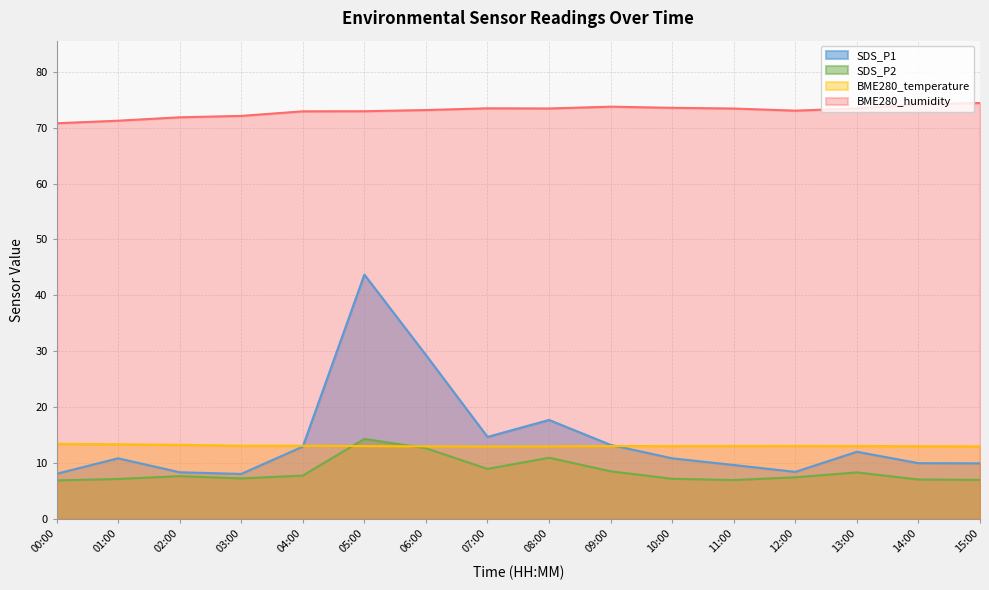

True or false: BME280_temperature and SDS_P1 cross at least once.

True